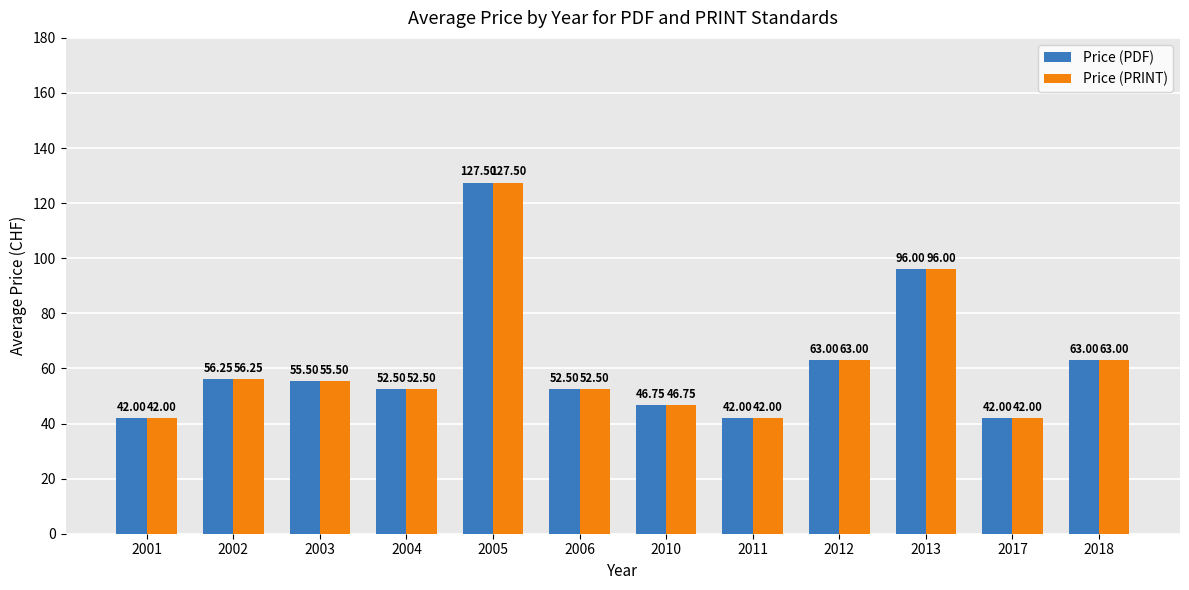

What are all the series names shown in the legend?

Price (PDF), Price (PRINT)